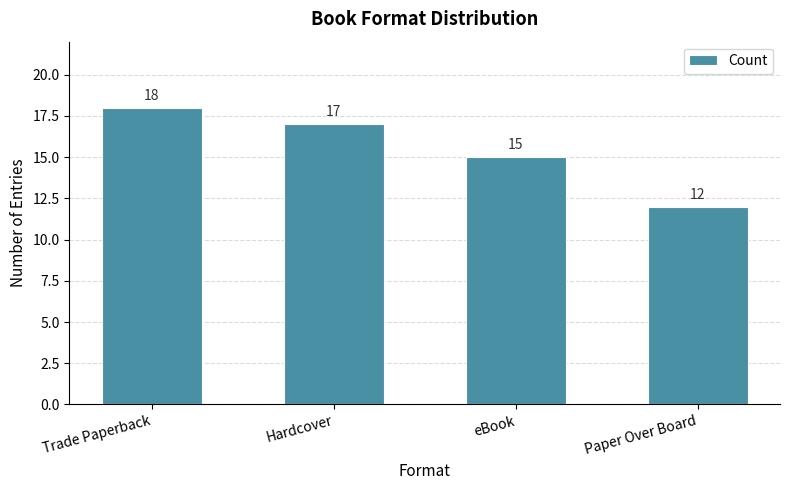

Reading left to right, list all the values displayed in this chart.

18	17	15	12